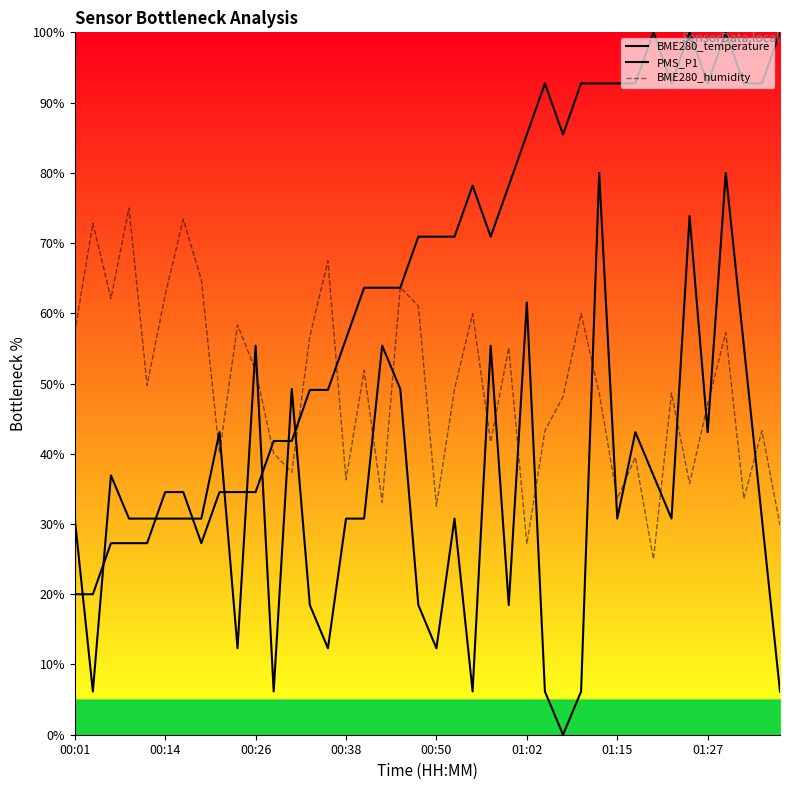

What is the value of the PMS_P1 point at the 9th from the left?

43.1